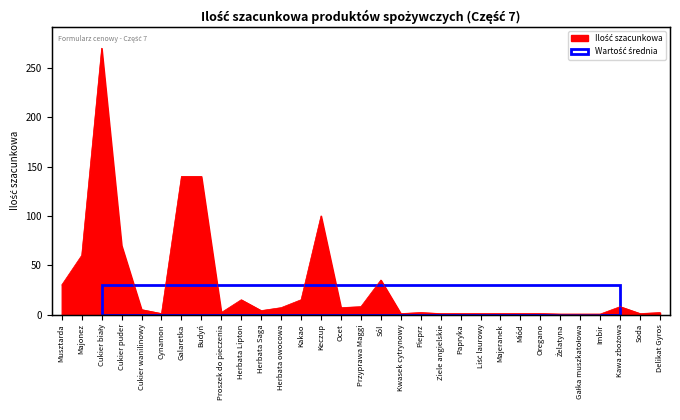

What is the label of the 28th point from the left?

Imbir